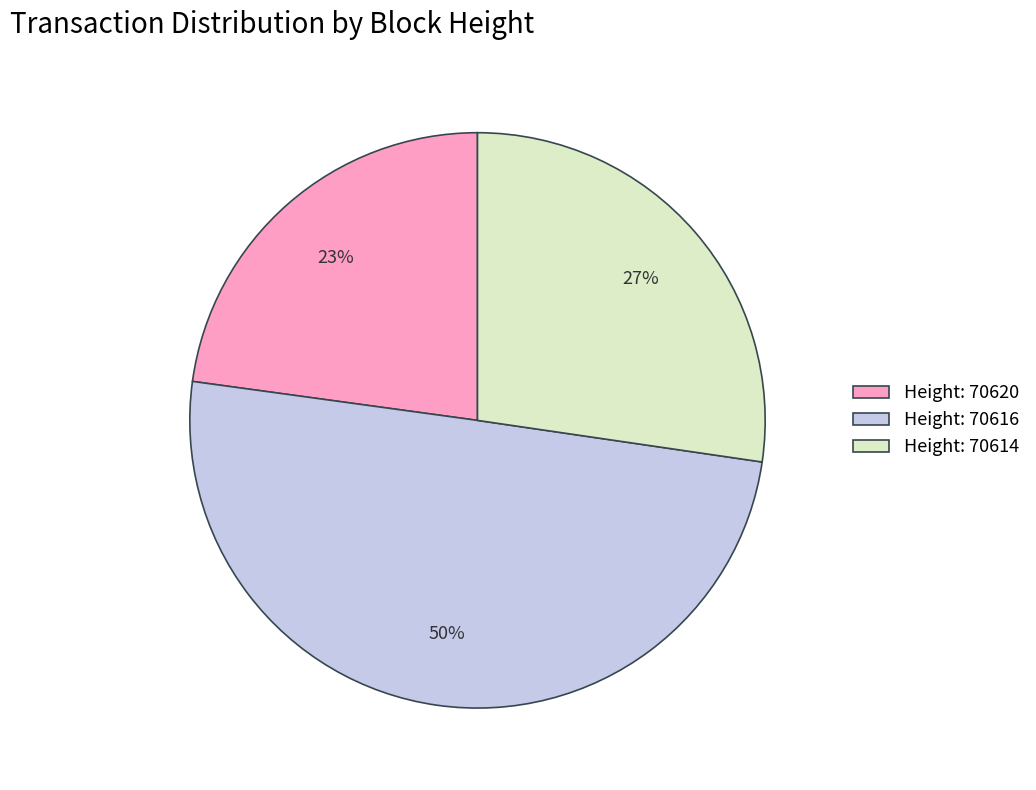

Combined, do Height: 70614 and Height: 70616 account for over 50%?

Yes